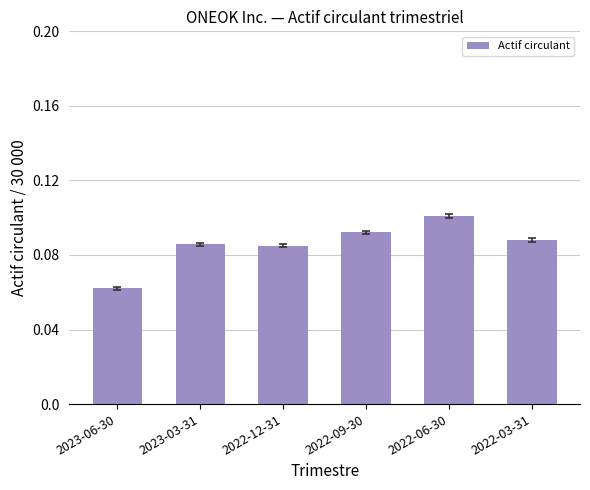

Which category has the lowest value across all series?

2023-06-30